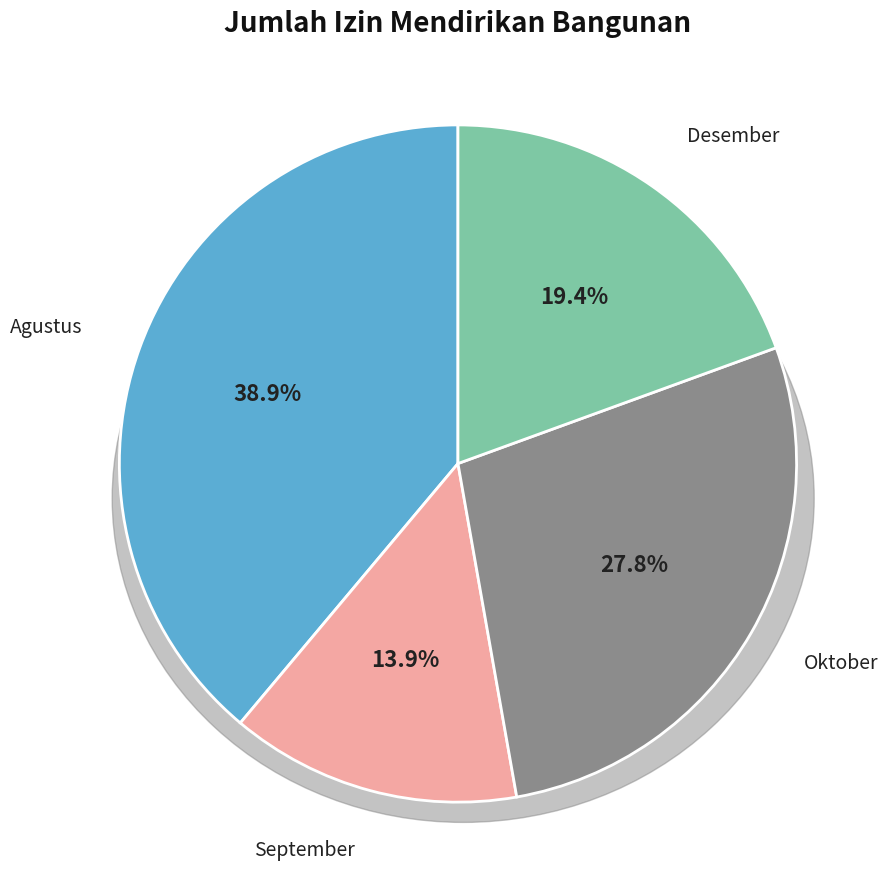

Rank the categories by value from highest to lowest.

Agustus, Oktober, Desember, September